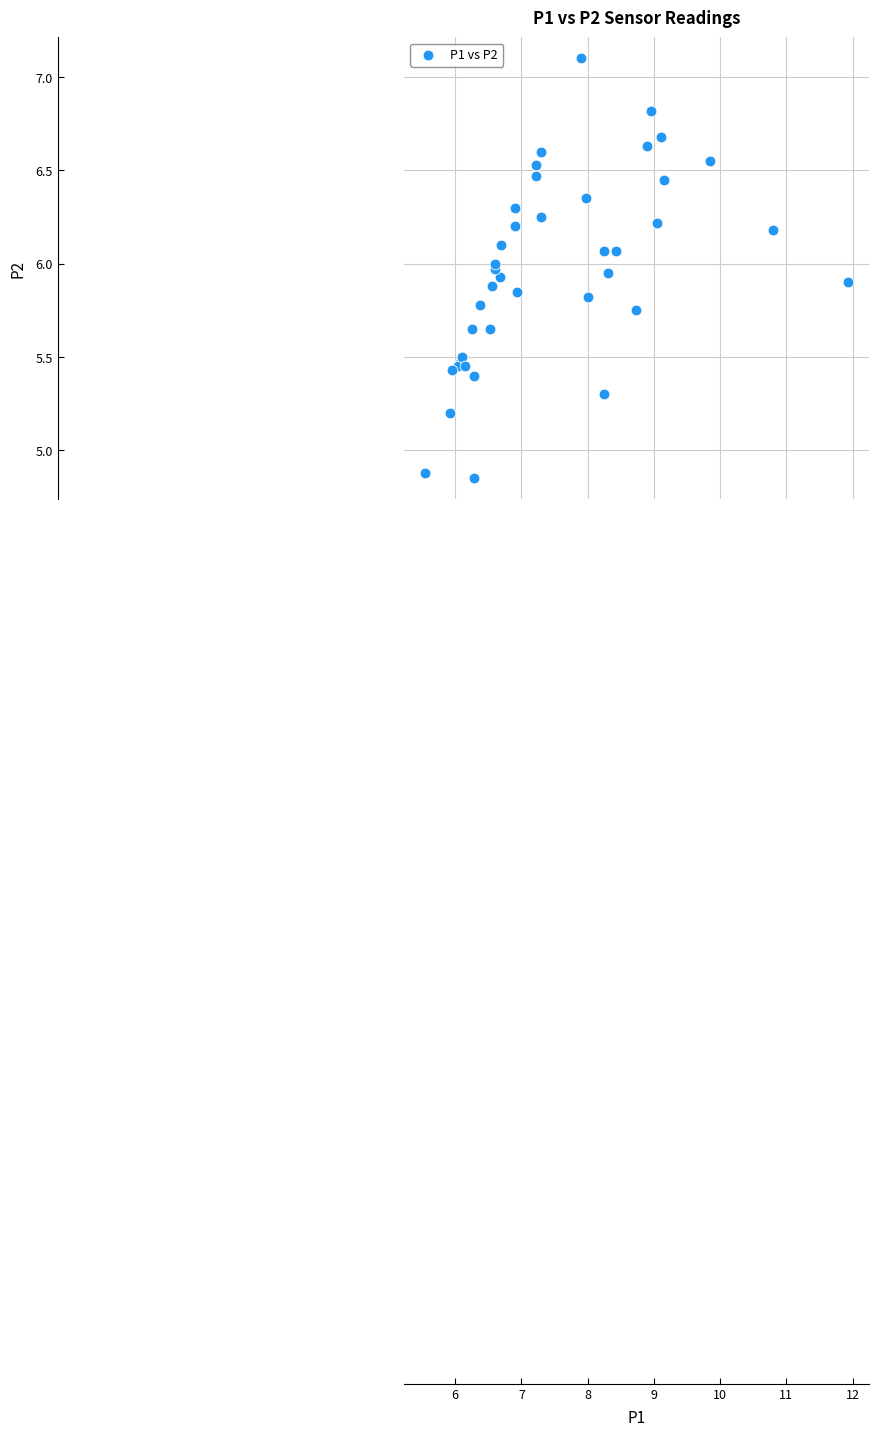

What Y value in the scatter plot is closest to 5?

4.9